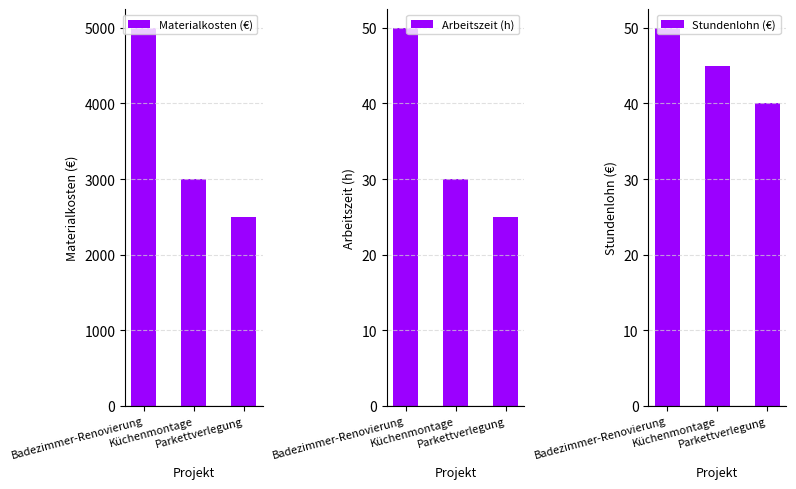

What is the total value across all series at Parkettverlegung?

2565